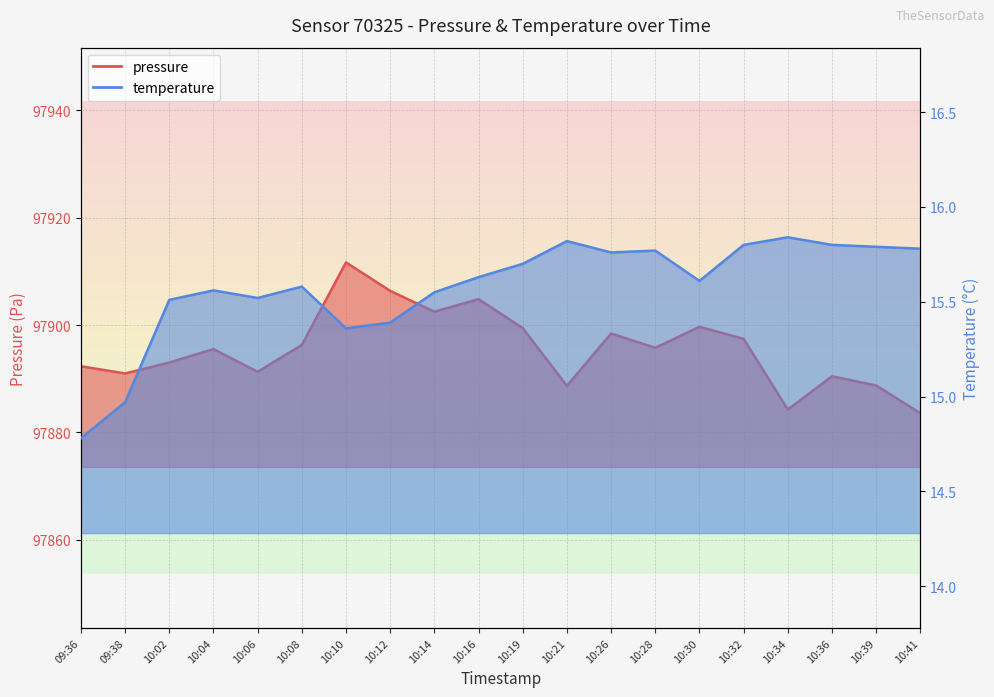

What is the difference between the temperature values at 10:36 and 10:16?

0.2